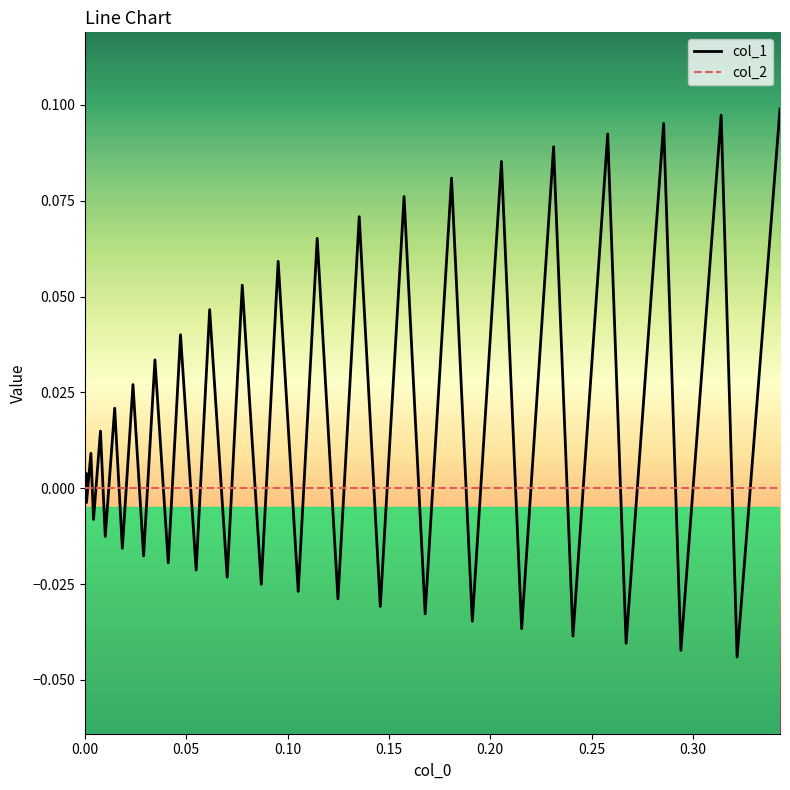

Which series has the largest total across all categories?

col_1